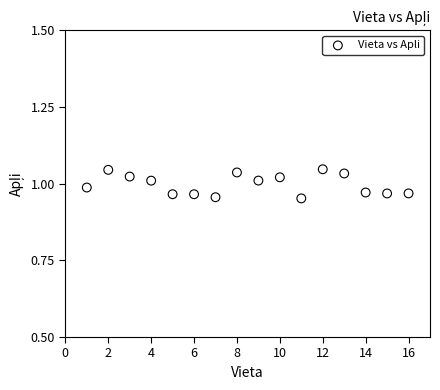

What is the range of X values (max minus min)?

15.0